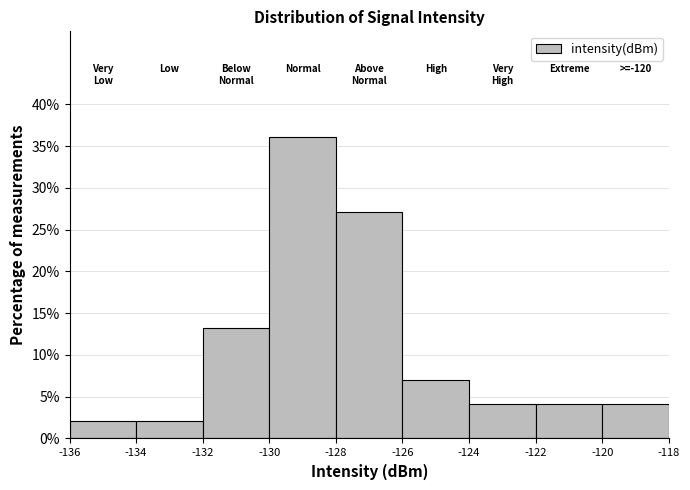

Which range on the x-axis has the tallest bar?

-130 to -128